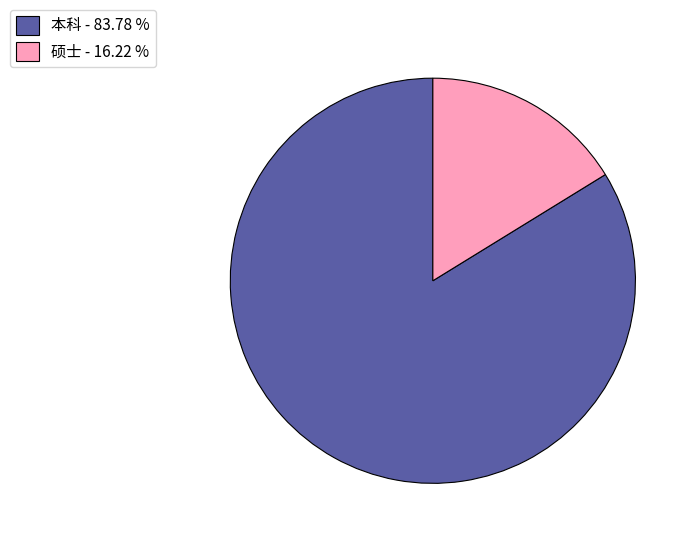

Is there a majority slice in this chart?

Yes